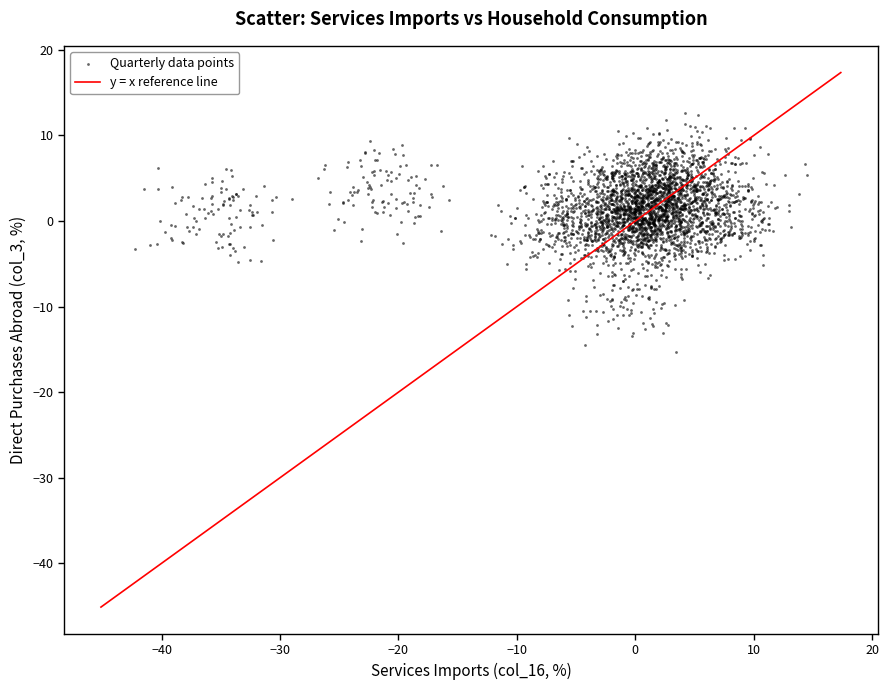

What is the range of Y values (max minus min)?

27.9